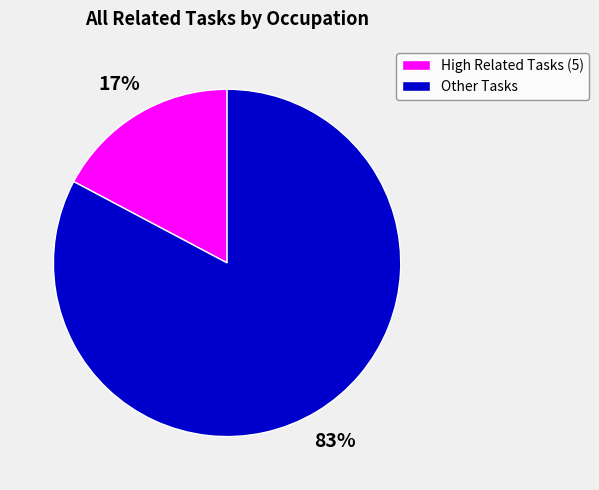

To the nearest percent, what is the average slice percentage?

50%